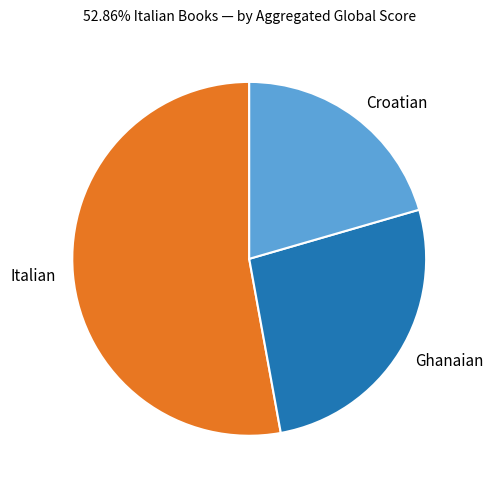

How many slices are in this pie chart?

3